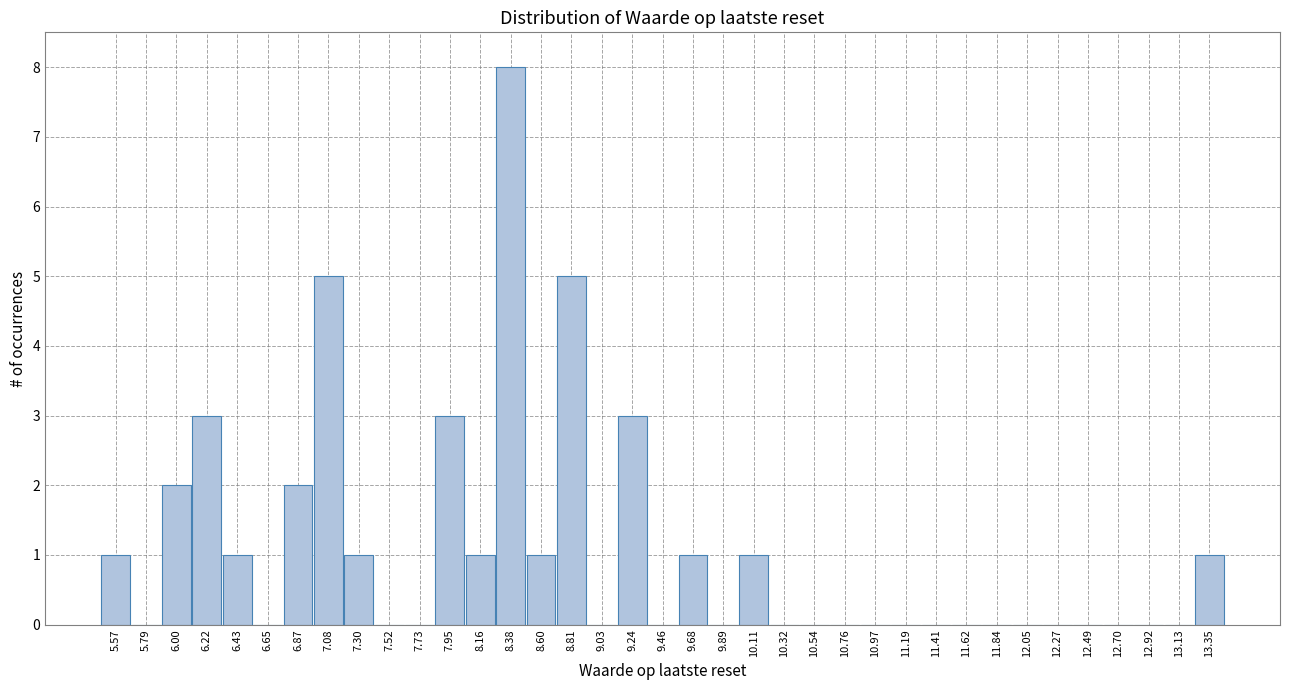

How tall is the bar that spans 5.90 to 6.10 on the x-axis? Neither the bar edges nor the heights are printed on the chart, so give them approximately, as read against the axes.

2